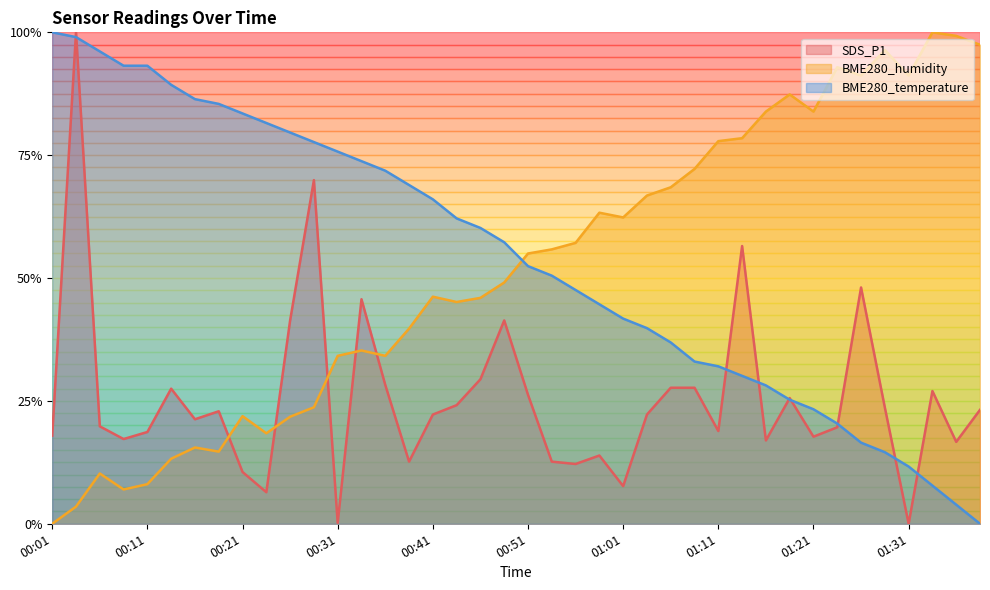

What is the difference between the BME280_humidity values at 00:36 and 01:18?

0.5